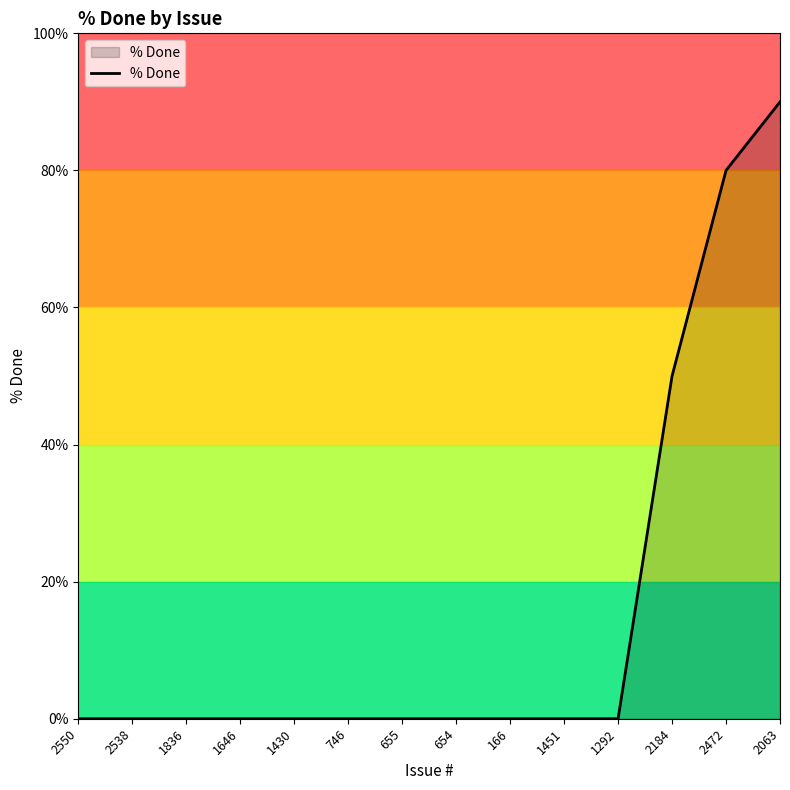

Which label corresponds to the largest value in the chart?

2063